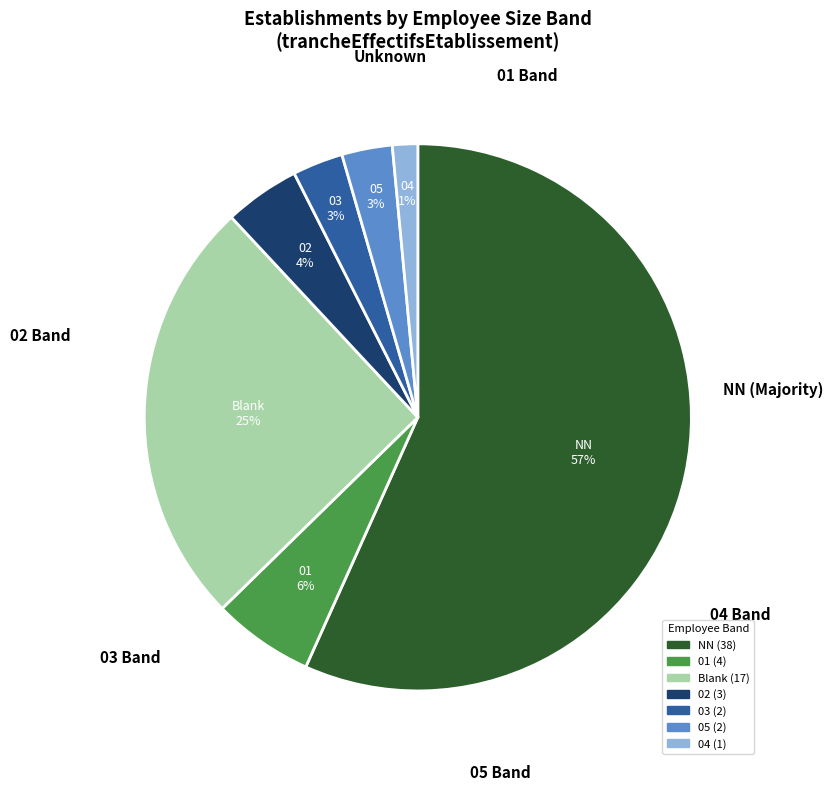

To the nearest percent, what is the average slice percentage?

14%